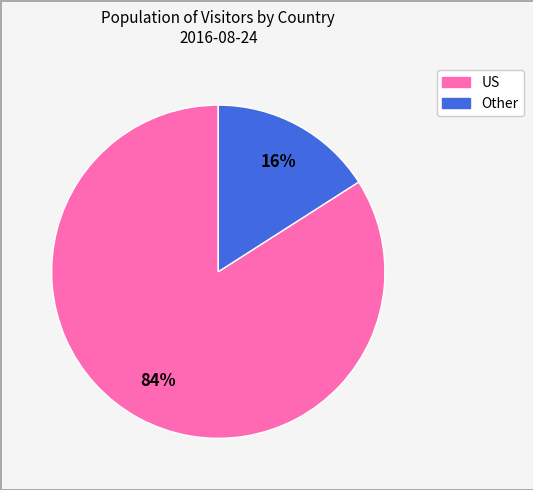

Does any single category account for the majority?

Yes